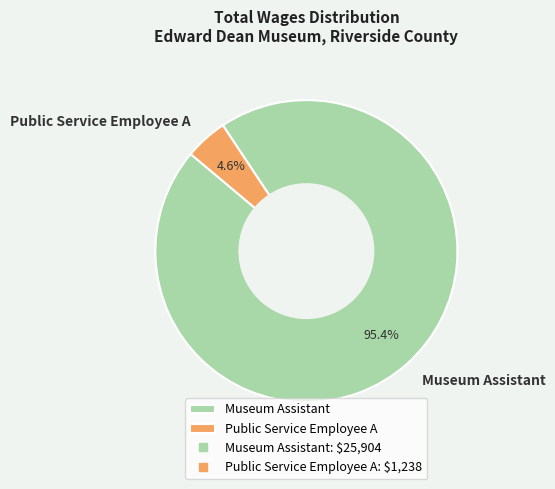

To the nearest percent, what percentage of the pie is Public Service Employee A?

5%